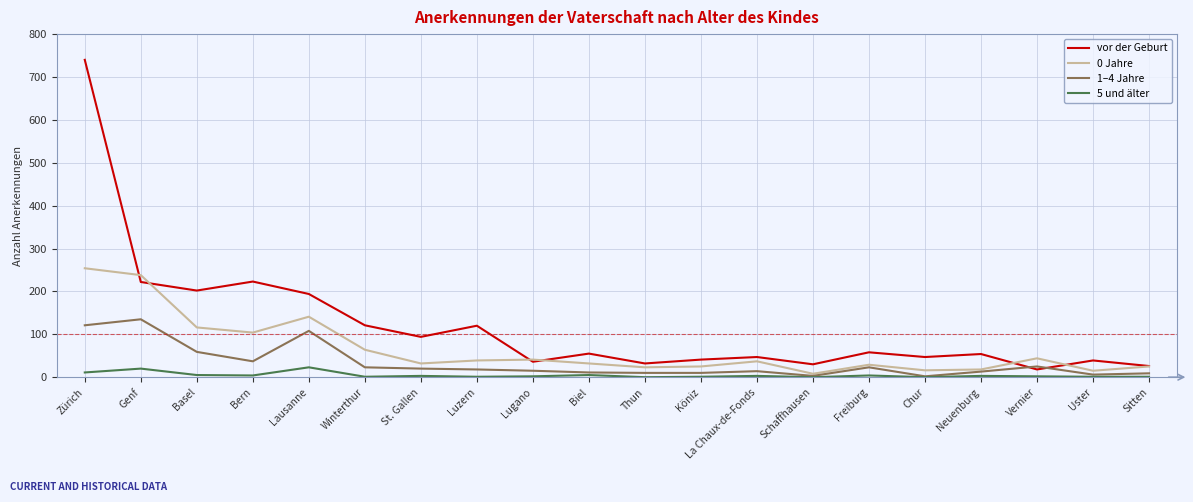

What is the maximum value shown in the chart?

740